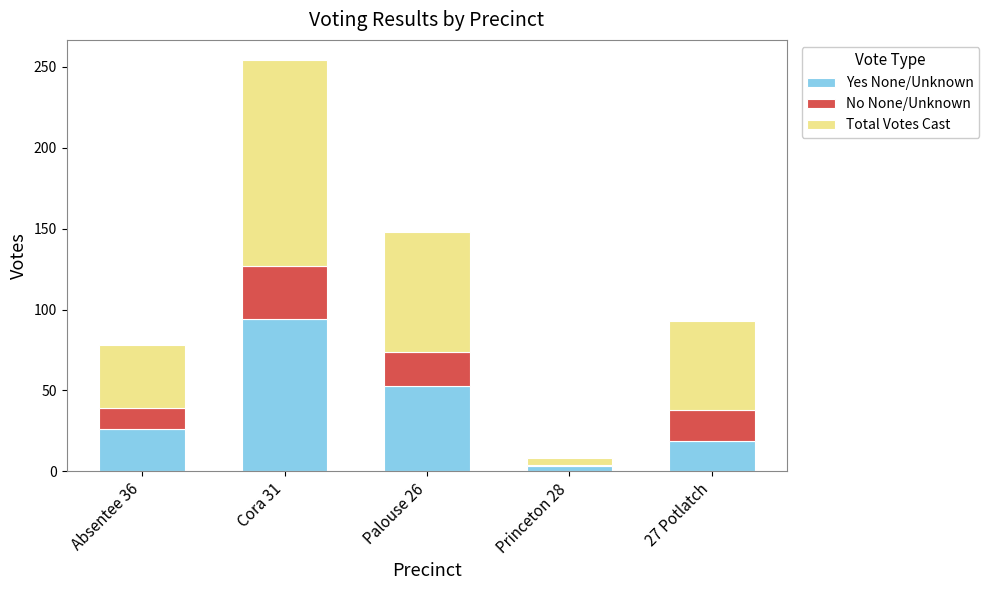

What is the highest value of the Yes None/Unknown series?

94